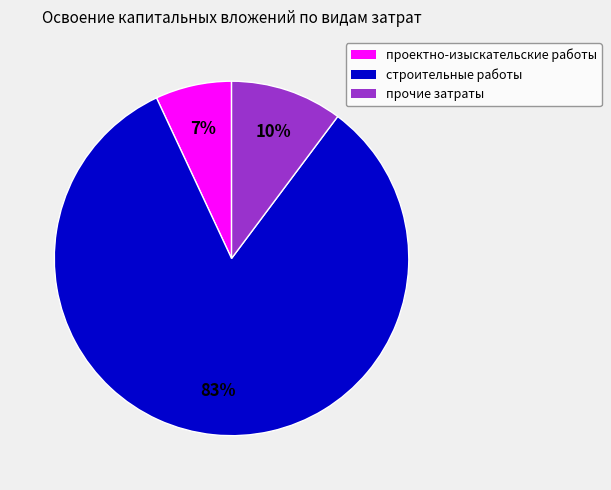

To the nearest percent, what percentage of the pie is проектно-изыскательские работы?

7%